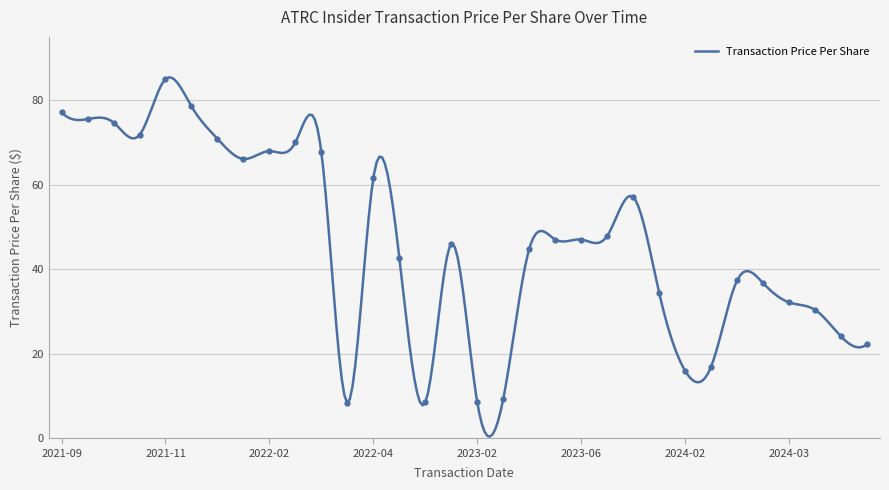

Which label corresponds to the smallest value in the chart?

2022-03-16